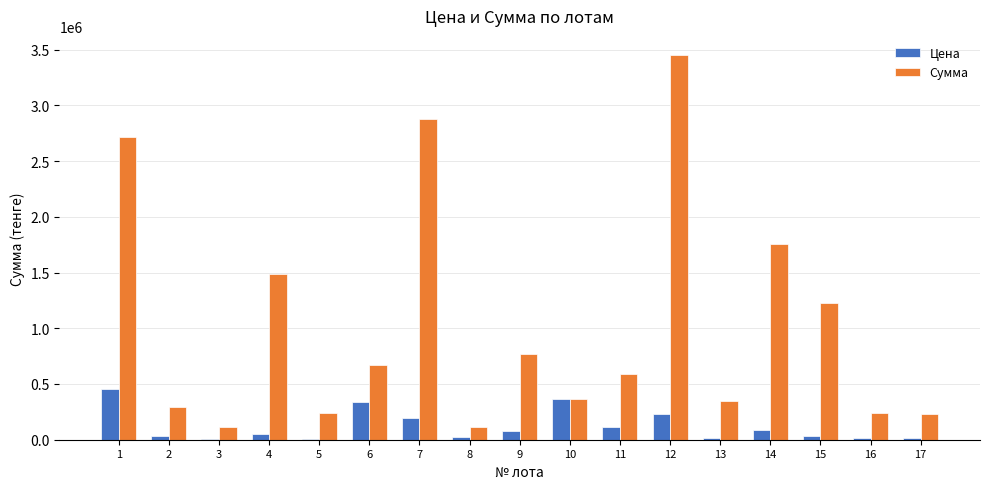

Which series changed the most between 1 and 15?

Сумма